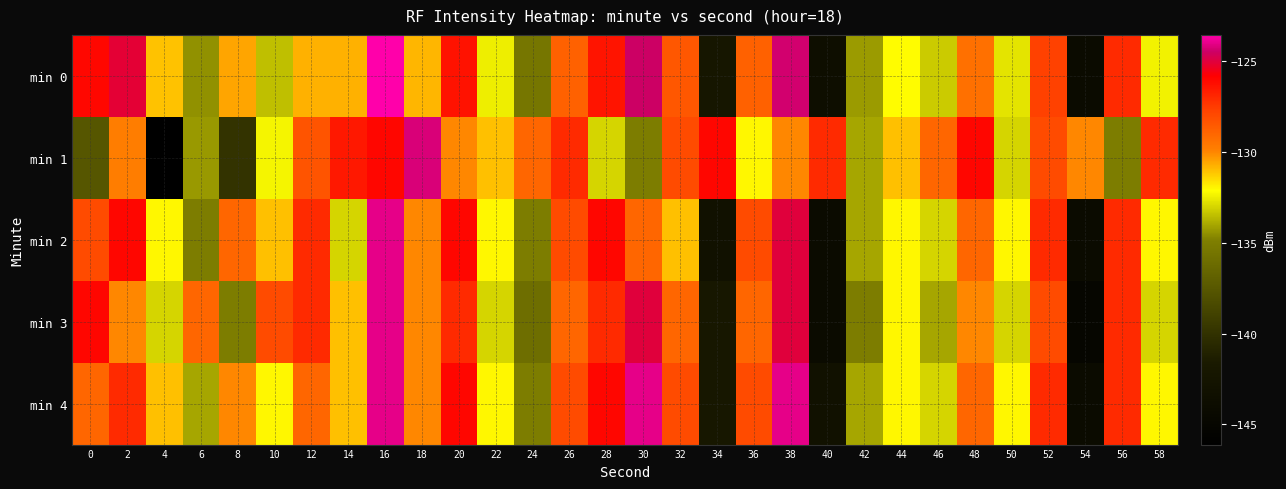

How many series are shown in this chart?

5